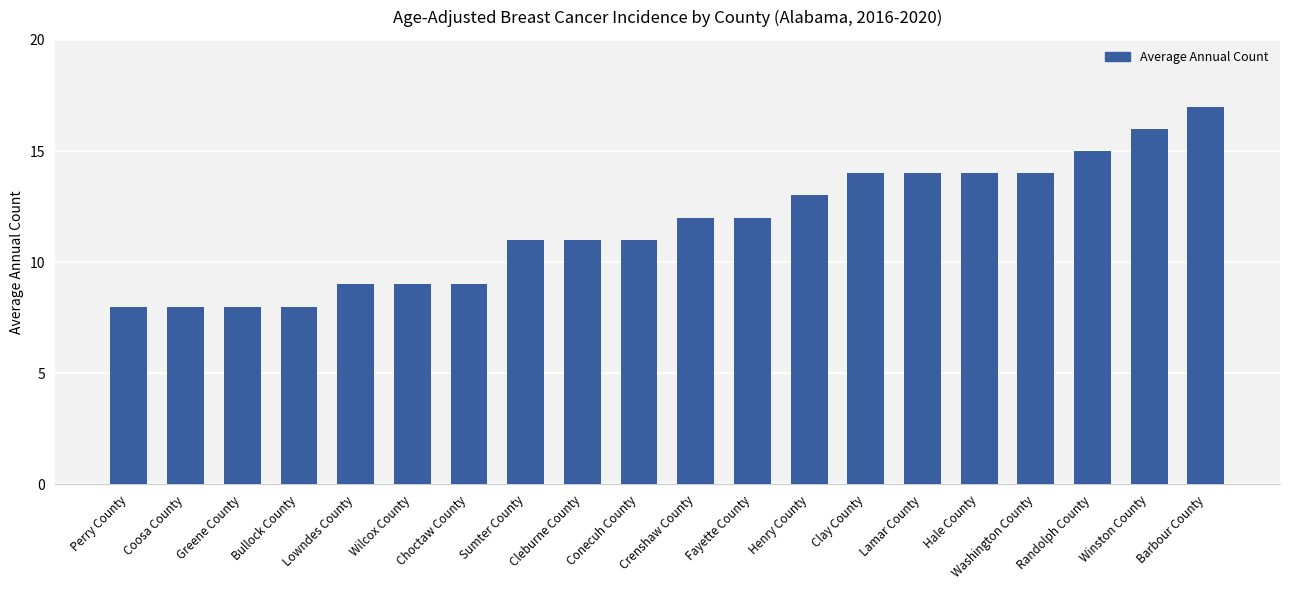

What is the change in value from Perry County to Randolph County?

+7